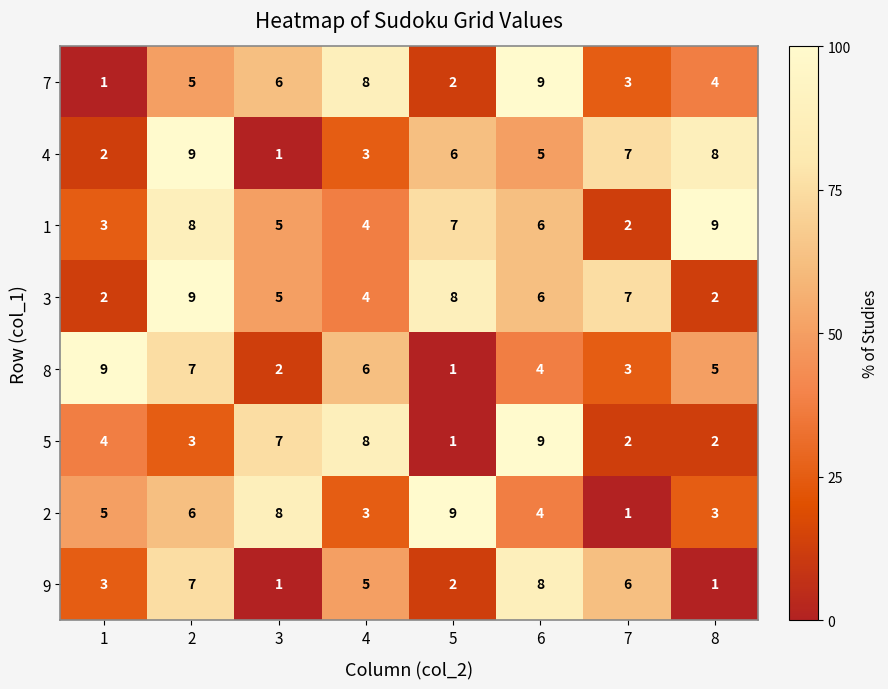

List the labels in order of 4 value, smallest first.

3, 1, 4, 6, 5, 7, 8, 2